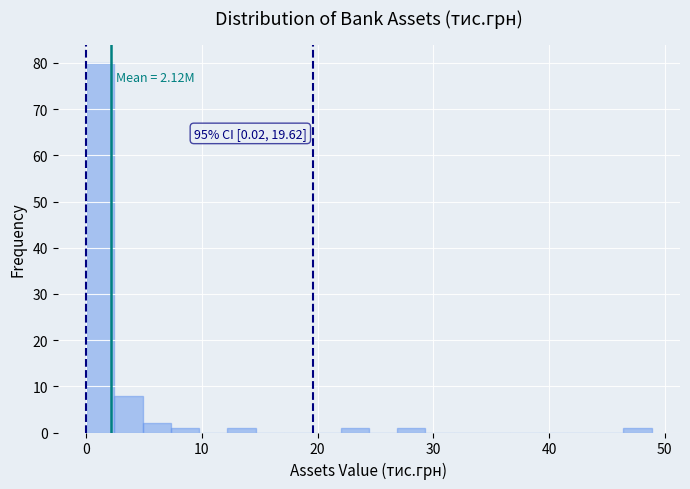

Read against the x-axis, roughly where is the centre of the tallest bar?

1